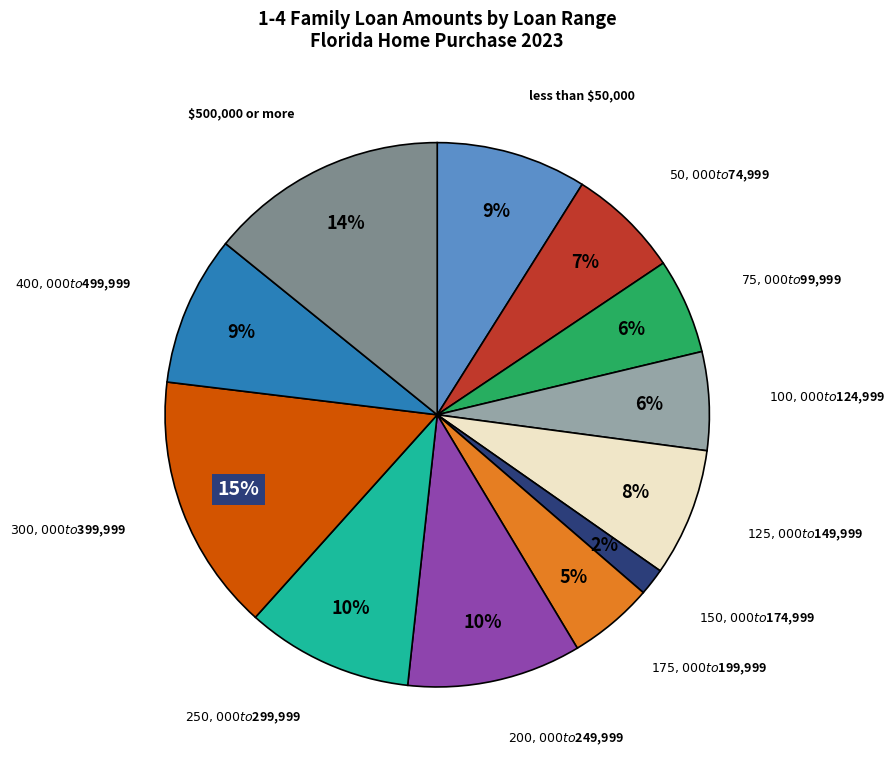

To the nearest percent, what is the average slice percentage?

8%